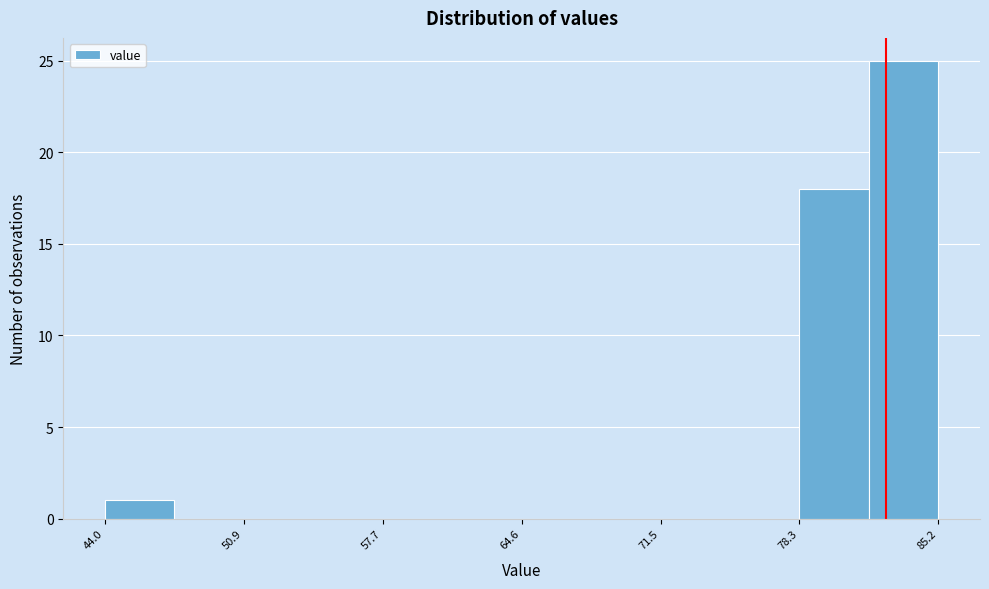

Read against the x-axis, roughly where is the centre of the tallest bar?

83